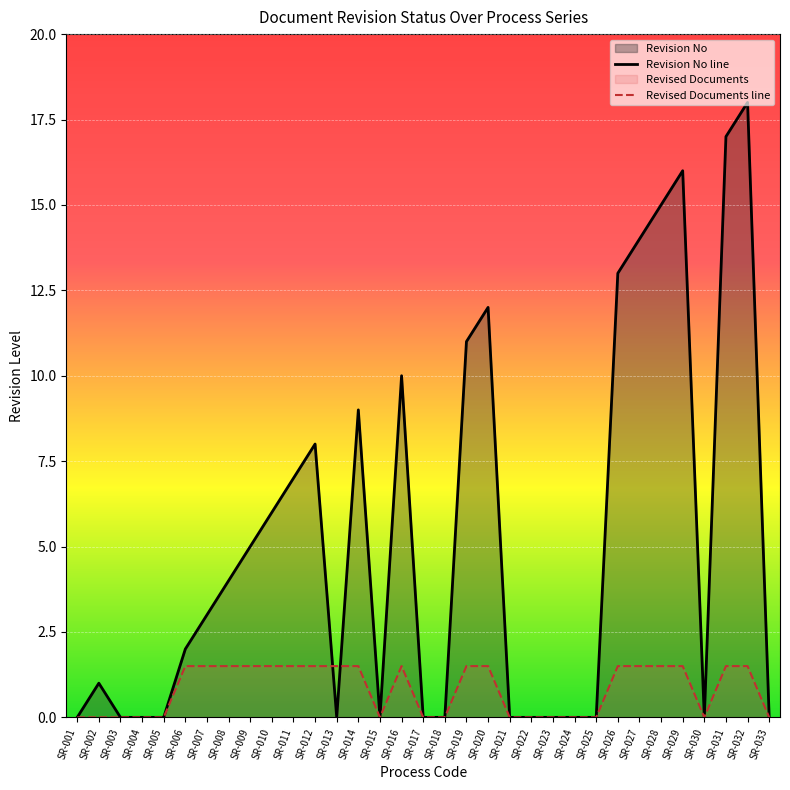

How many values in the Revised Documents line series are below 1?

15